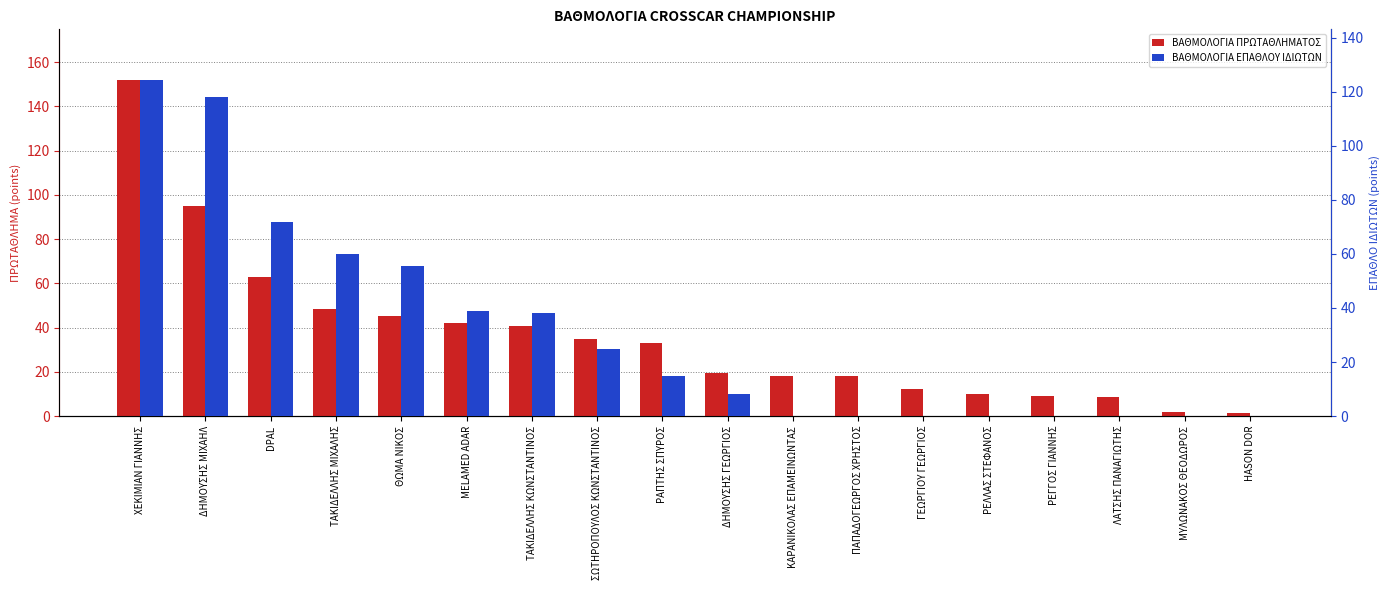

List the series in order of their overall mean, lowest first.

ΒΑΘΜΟΛΟΓΙΑ ΕΠΑΘΛΟΥ ΙΔΙΩΤΩΝ, ΒΑΘΜΟΛΟΓΙΑ ΠΡΩΤΑΘΛΗΜΑΤΟΣ